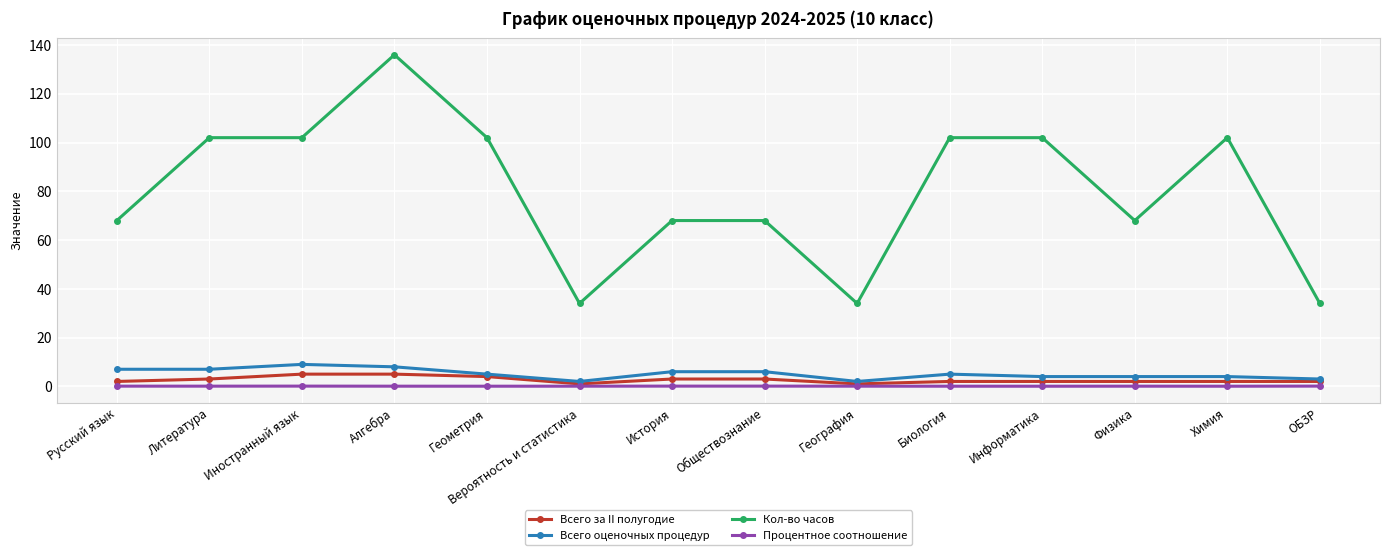

What is the value of the Кол-во часов point at the 5th from the left?

102.0